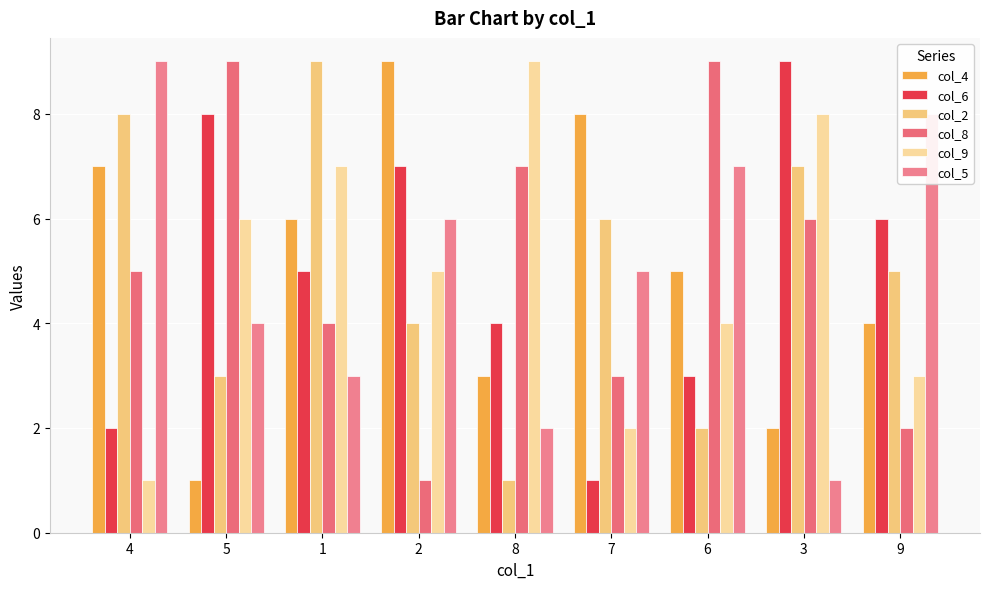

How many distinct data groups are displayed?

6